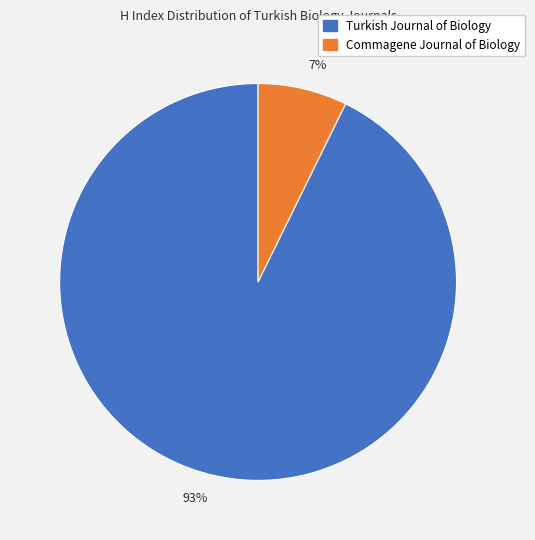

Is there a majority slice in this chart?

Yes